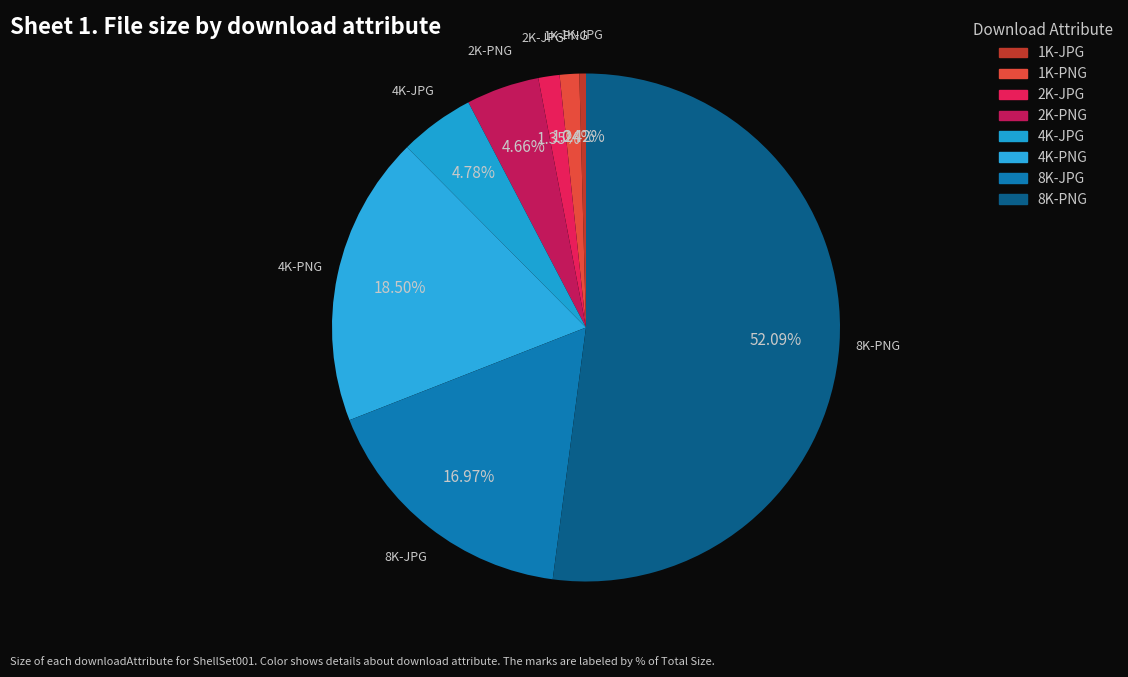

The 4K-JPG slice represents 5% of the pie. True or false?

True